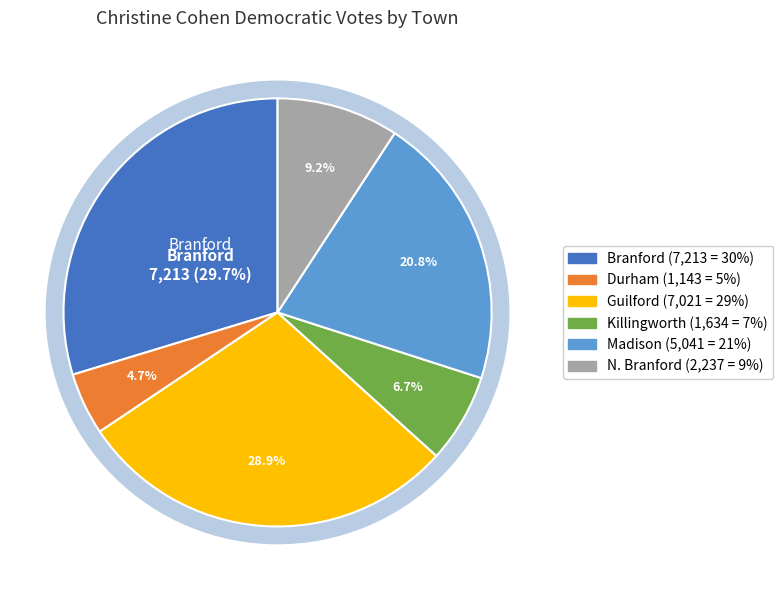

To the nearest percent, what percentage of the pie is Guilford?

29%